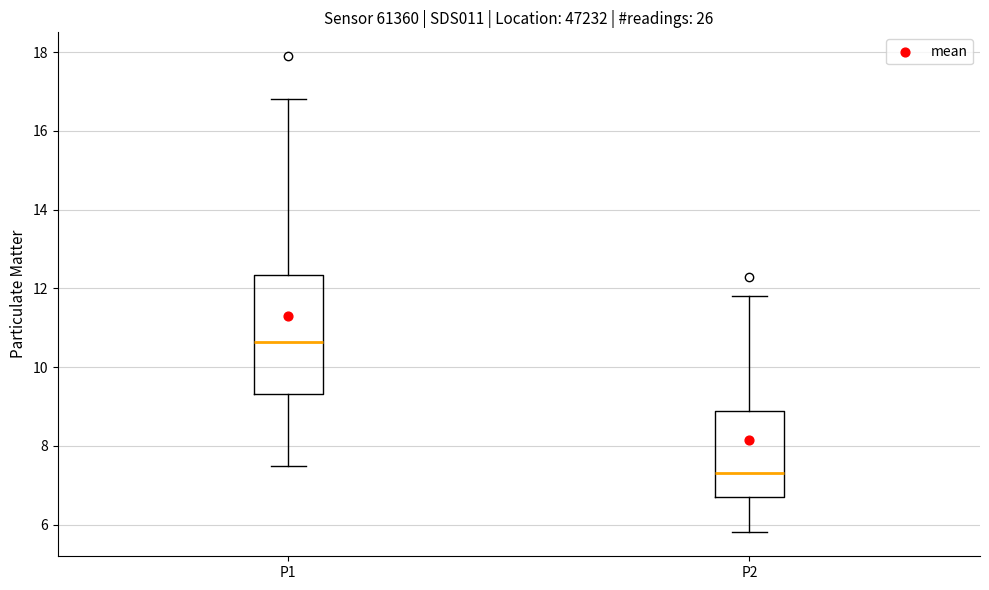

Reading left to right, transcribe this box plot: for each box, give where its median line is, the range the box spans, and where its two whiskers end, as read against the y-axis. The values are not printed on the chart, so give them approximately, as read against the axis.

P1: median 10.6, box 9.4 to 12.4, whiskers 7.6 to 16.8
P2: median 7.4, box 6.8 to 8.8, whiskers 5.8 to 11.8